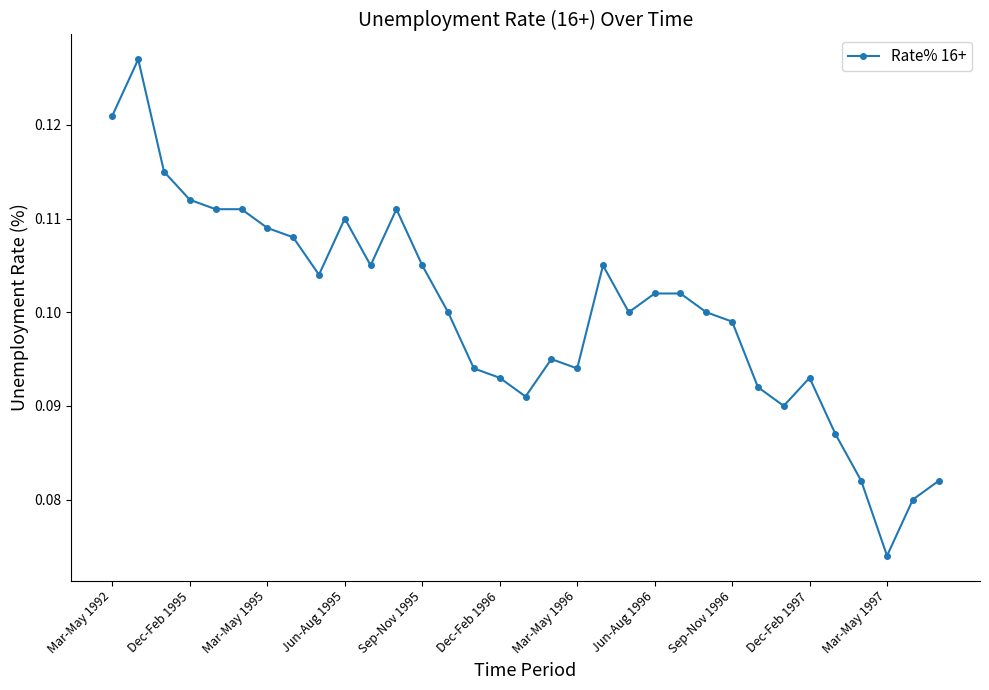

True or false: there are more than 2 points higher than both neighbors.

True